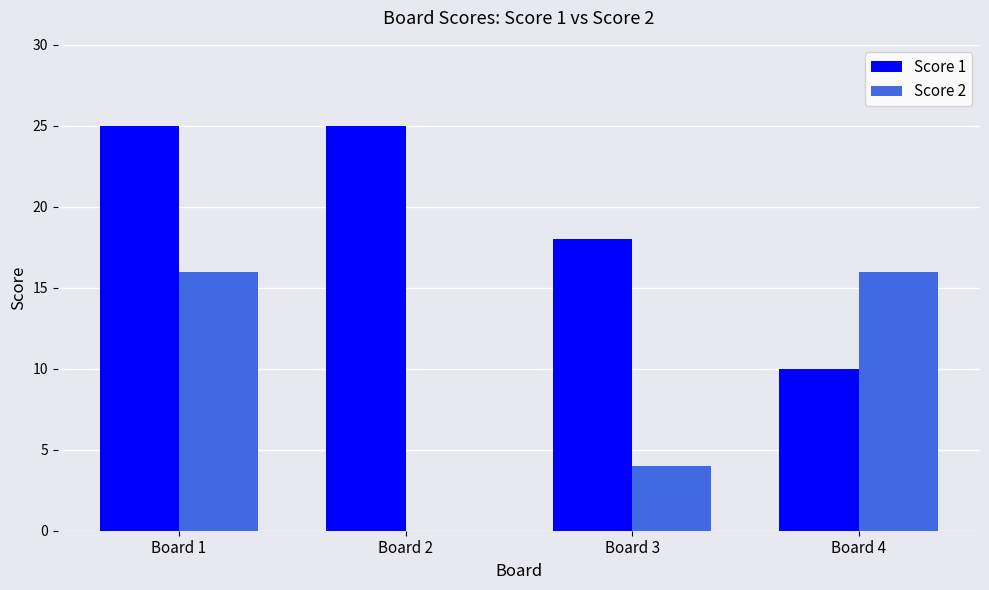

Which series changed the most between Board 1 and Board 2?

Score 2